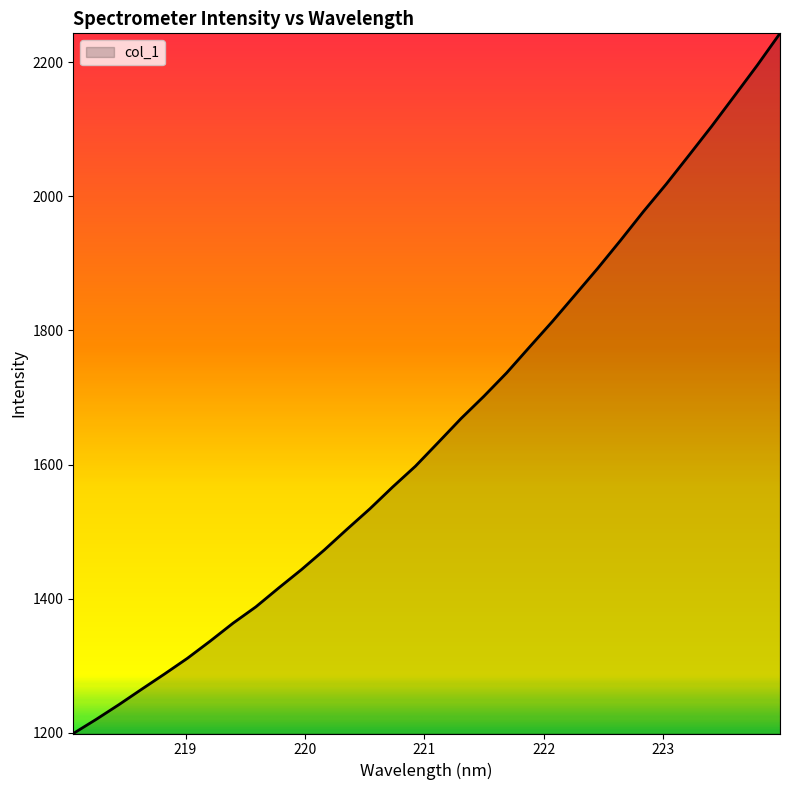

What is the difference between the maximum and minimum values?

1043.9